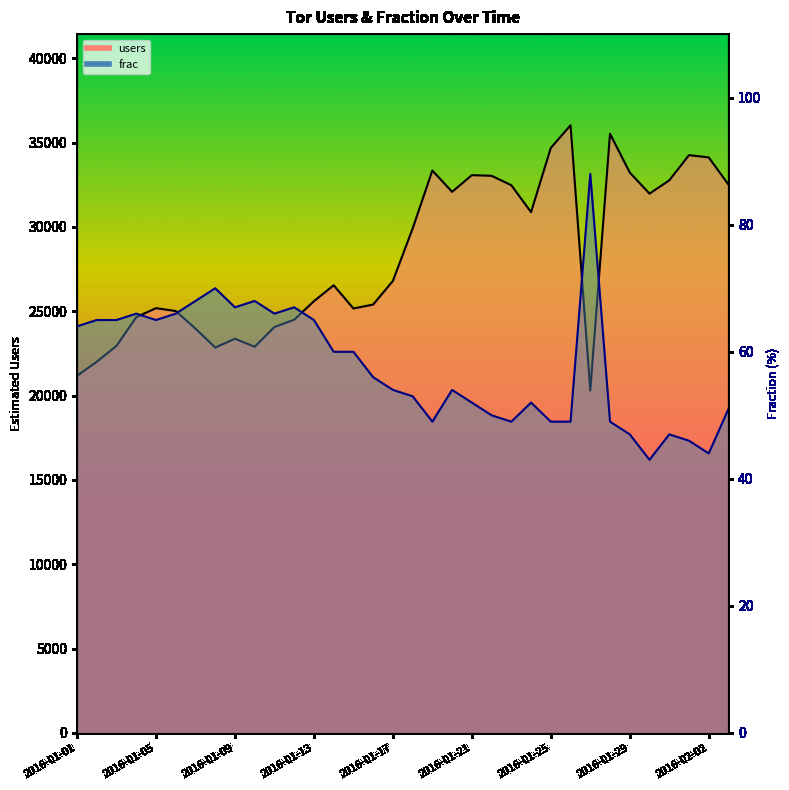

True or false: frac and users cross at least once.

False